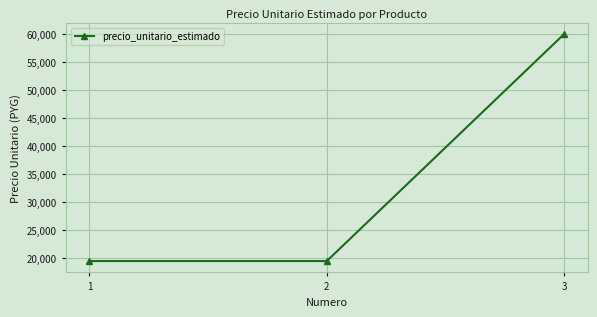

What is the greatest value displayed?

60000